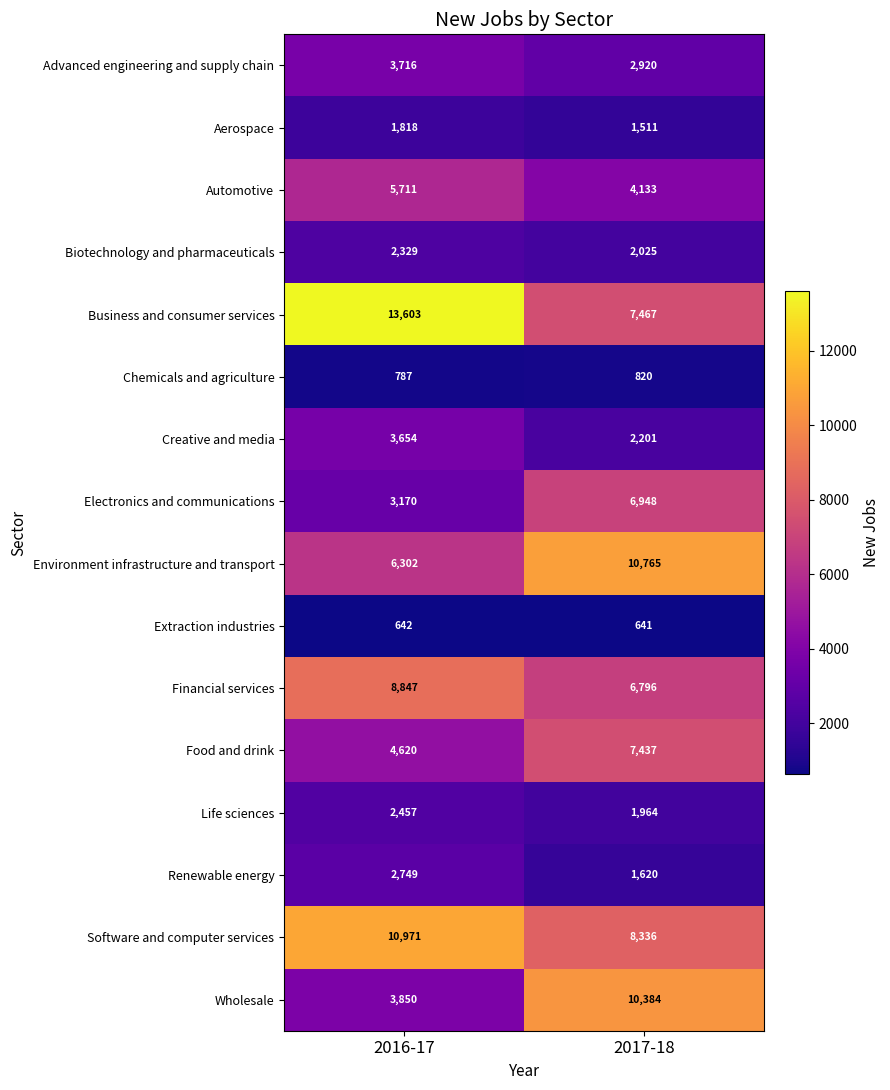

Read the Advanced engineering and supply chain value at 2016-17, to the nearest 50.

3700